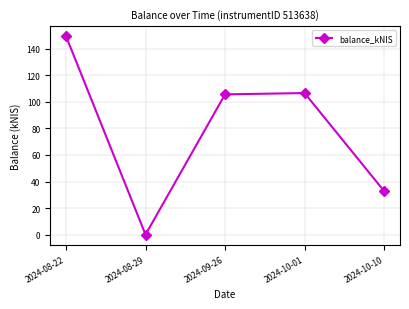

Where is the first local minimum?

2024-08-29